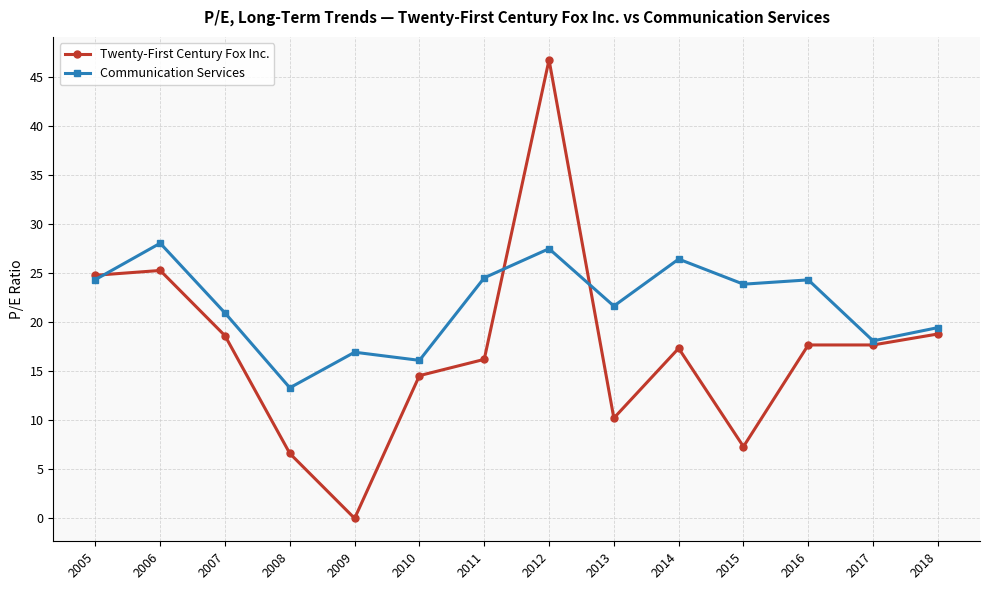

True or false: Communication Services and Twenty-First Century Fox Inc. cross at least once.

True